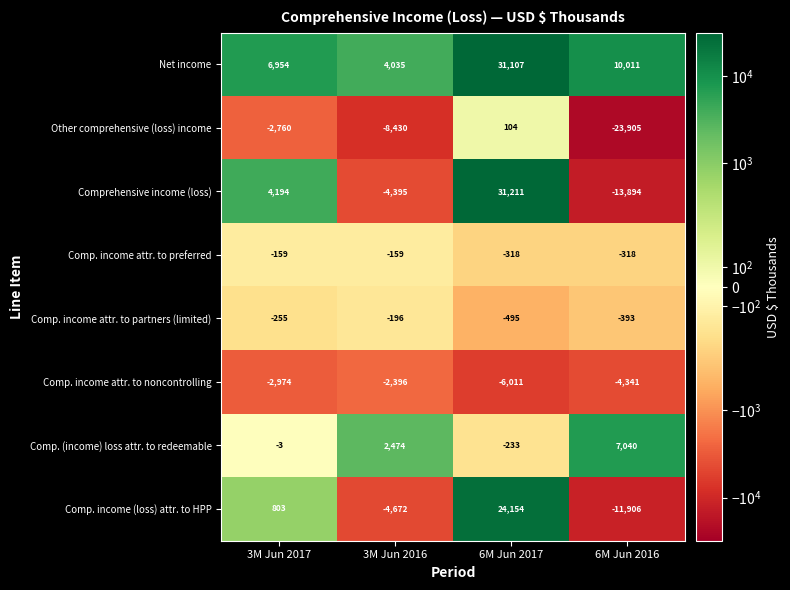

Rank the series at 6M Jun 2016 from highest to lowest value.

Net income, Comp. (income) loss attr. to redeemable, Comp. income attr. to preferred, Comp. income attr. to partners (limited), Comp. income attr. to noncontrolling, Comp. income (loss) attr. to HPP, Comprehensive income (loss), Other comprehensive (loss) income